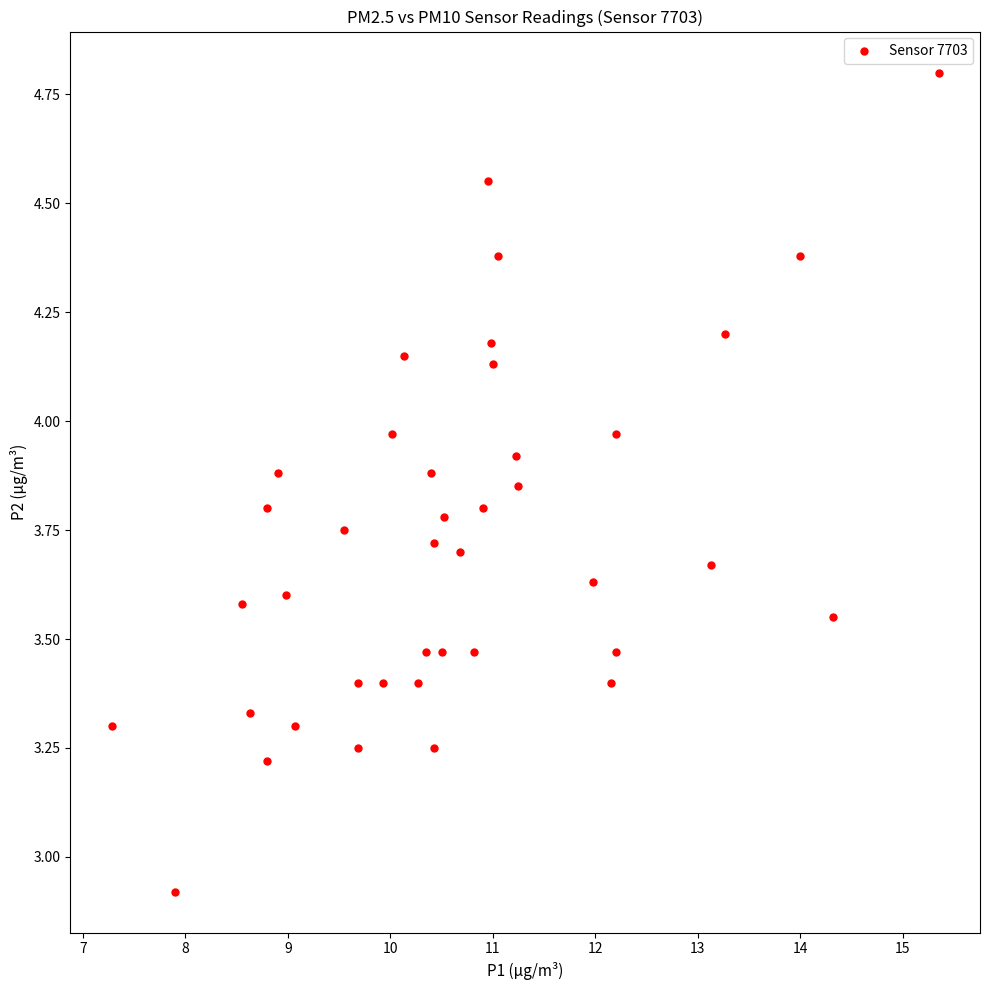

What is the range of Y values (max minus min)?

1.9